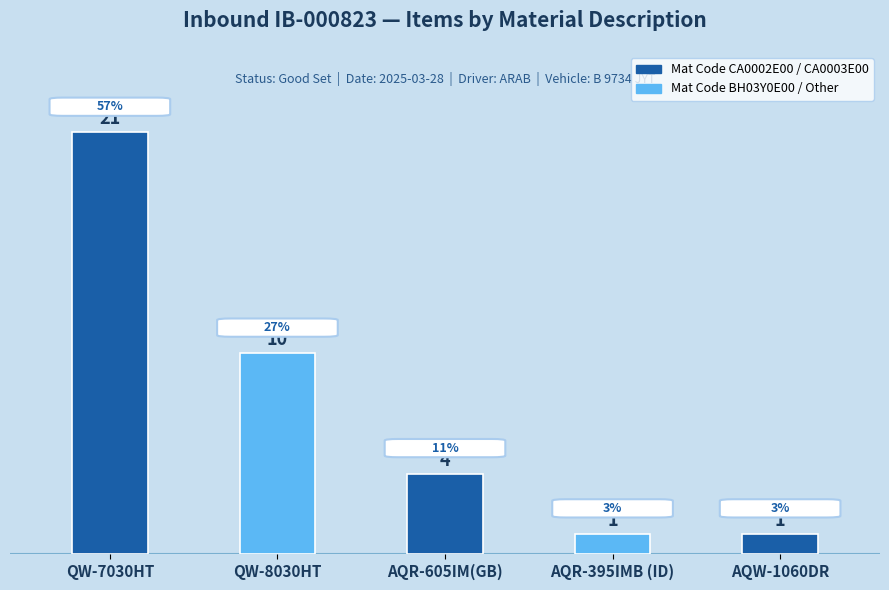

What is the label of the 5th bar from the left?

AQW-1060DR